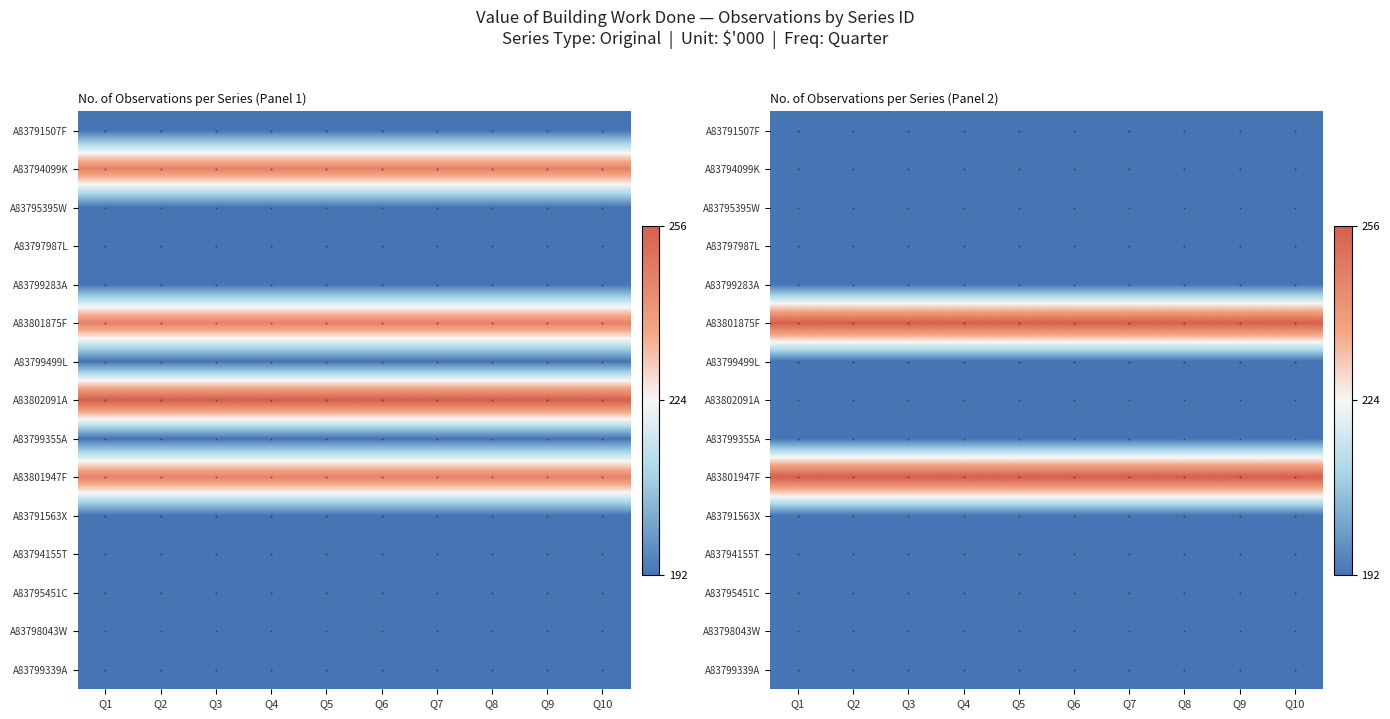

Where is A83799283A nearest to the value 192?

Q1